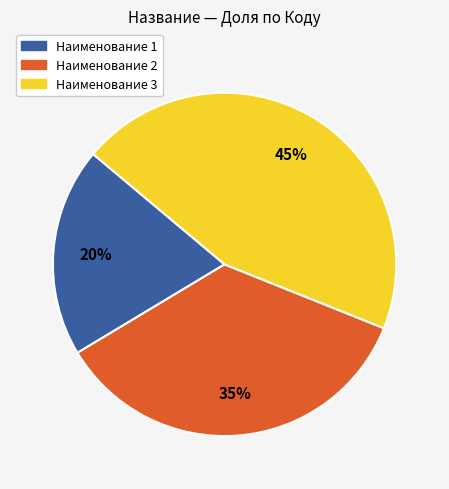

To the nearest percent, what percentage of the pie is Наименование 2?

35%